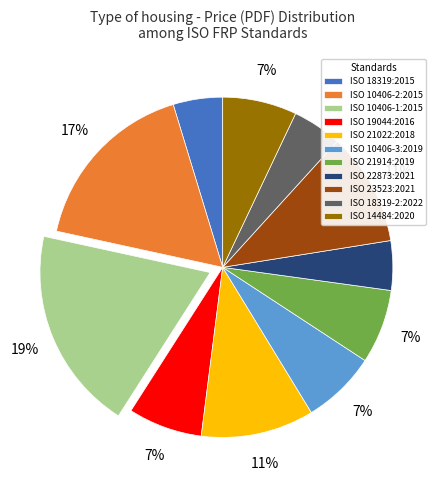

Between ISO 10406-2:2015 and ISO 14484:2020, which is larger?

ISO 10406-2:2015